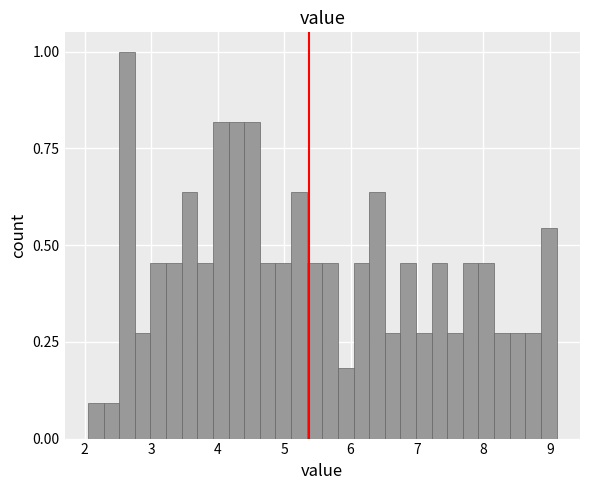

Around what value on the x-axis is the tallest bar? Give the approximate position of its centre, as read against the axis.

2.6